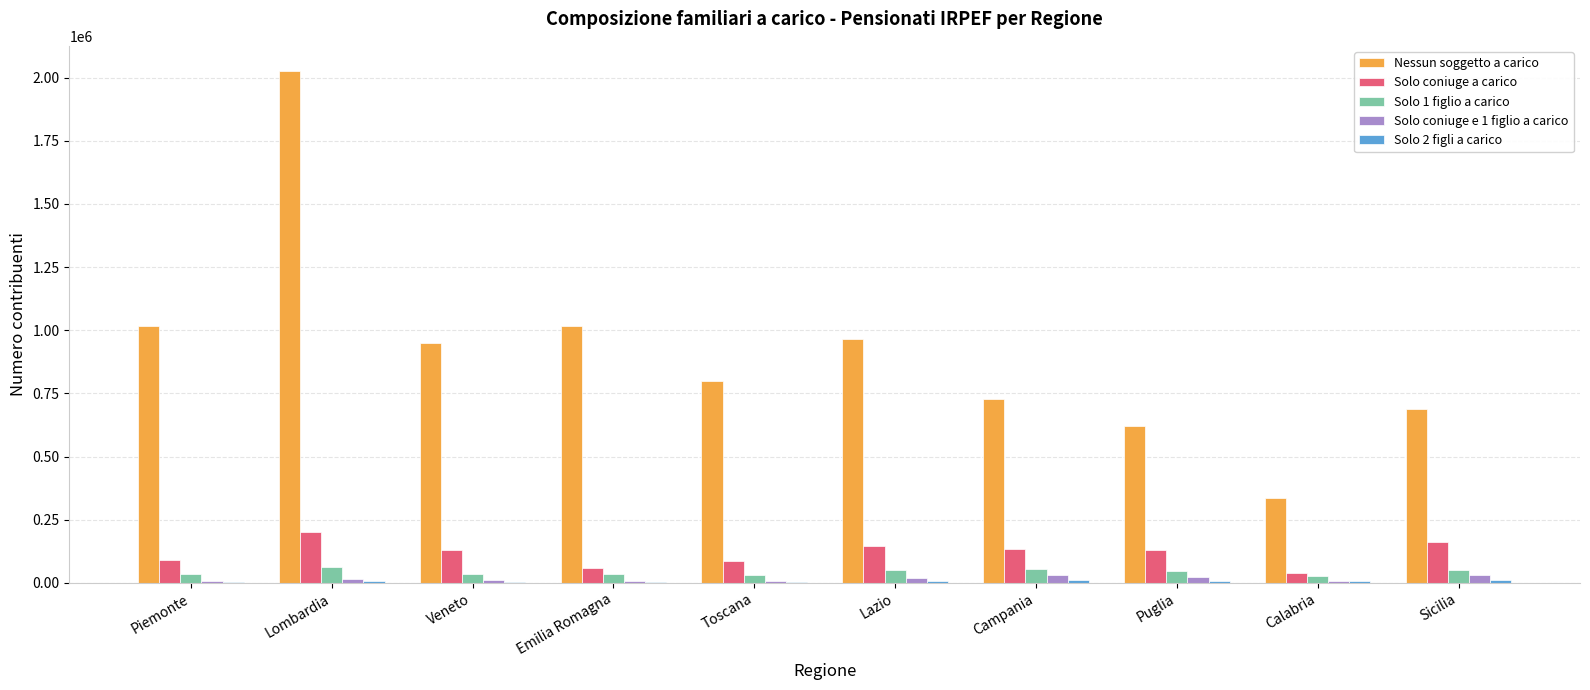

How many data points does each series have?

10